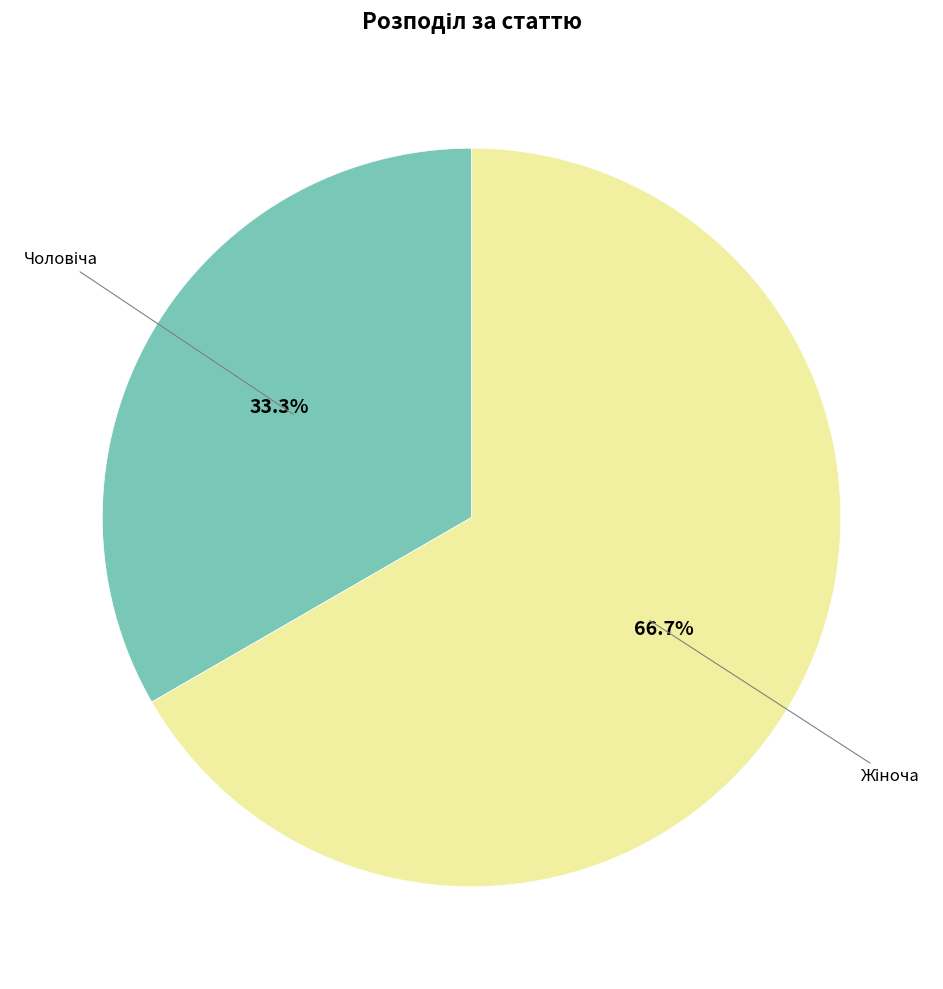

How many segments does this pie chart have?

2